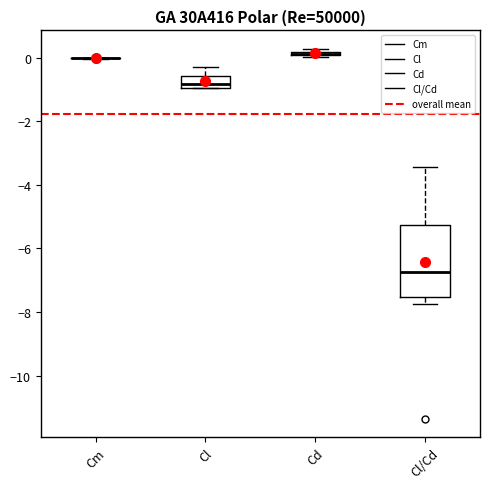

Comparing the boxes themselves (not the whiskers), which one is the tallest?

Cl/Cd